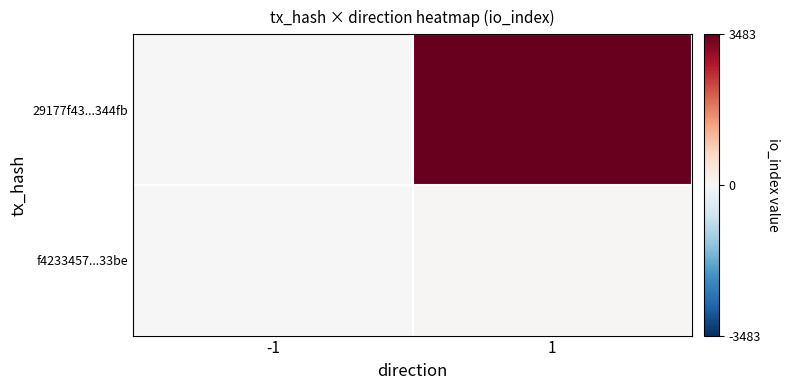

What is the maximum value shown in the chart?

3483